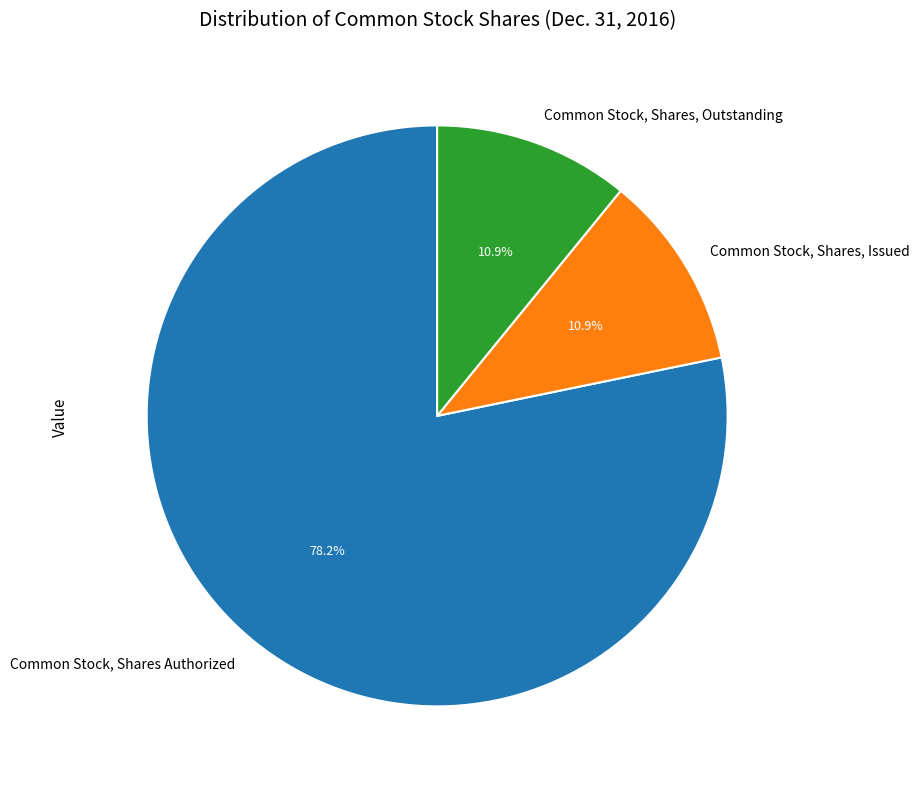

To the nearest percent, what percentage of the pie is Common Stock, Shares Authorized?

78%